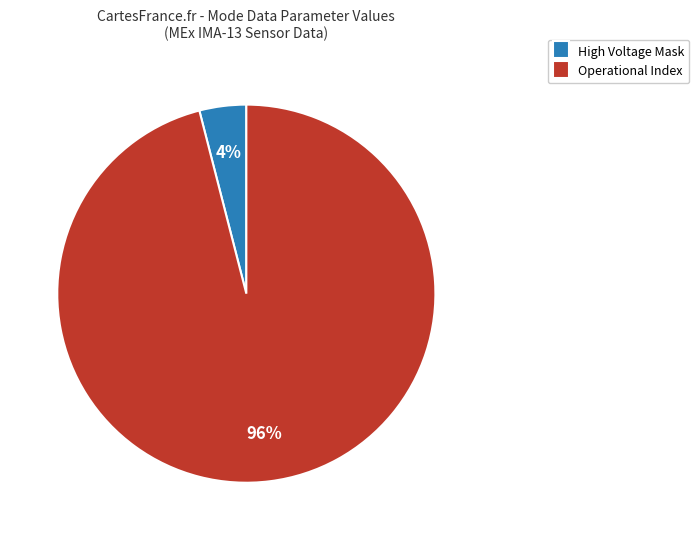

Rank the categories by value from highest to lowest.

Operational Index, High Voltage Mask